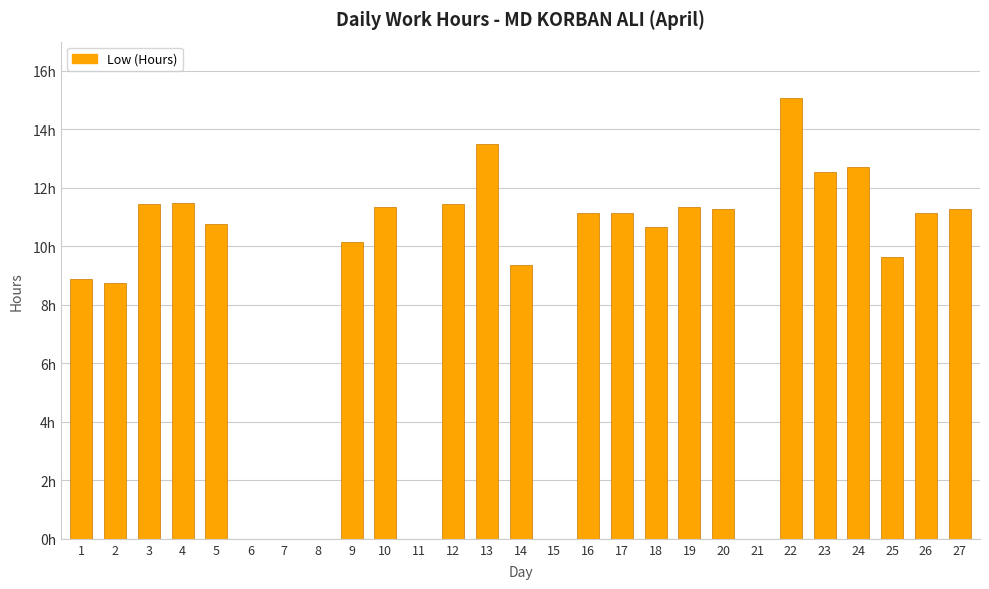

Reading right to left, what are all the values shown in this chart?

27=11.3	26=11.2	25=9.7	24=12.7	23=12.6	22=15.1	21=0.0	20=11.3	19=11.3	18=10.7	17=11.1	16=11.2	15=0.0	14=9.4	13=13.5	12=11.5	11=0.0	10=11.3	9=10.2	8=0.0	7=0.0	6=0.0	5=10.8	4=11.5	3=11.5	2=8.8	1=8.9